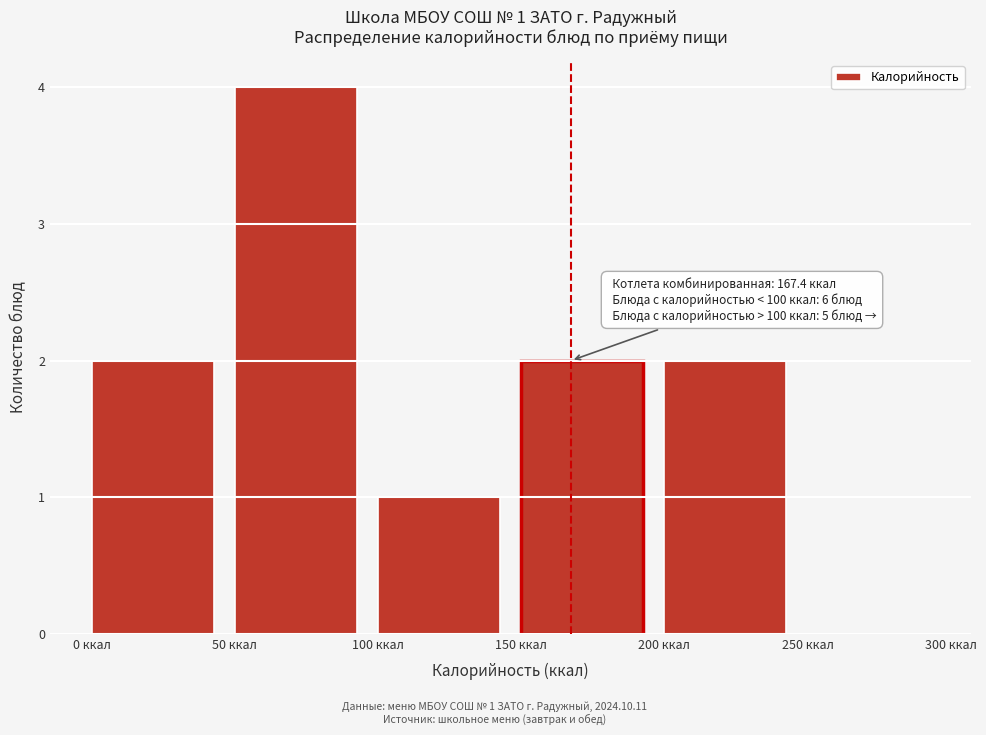

Which range on the x-axis has the tallest bar?

50 to 100